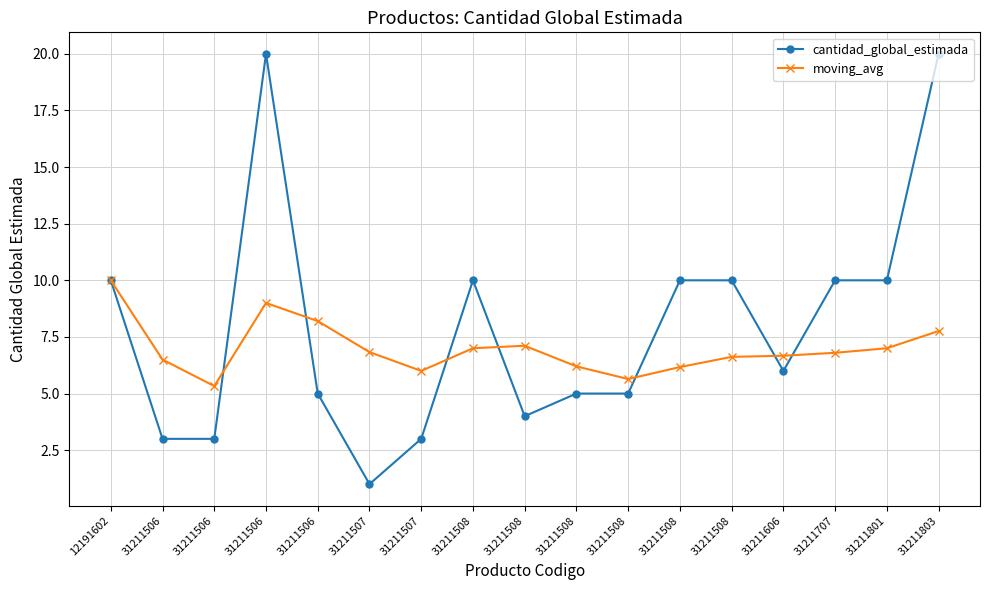

Rank the series by their maximum value, from highest to lowest.

cantidad_global_estimada, moving_avg